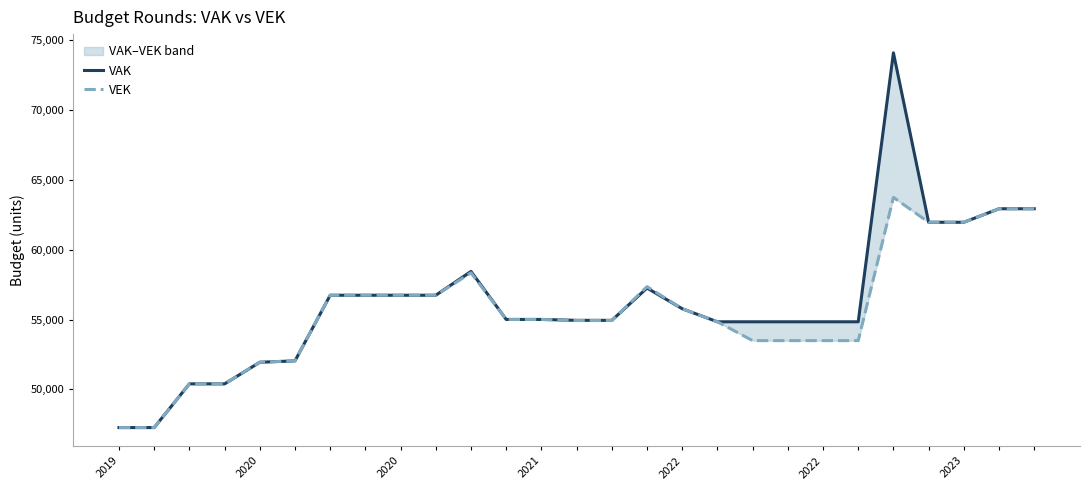

Where is the first local maximum for VEK?

10